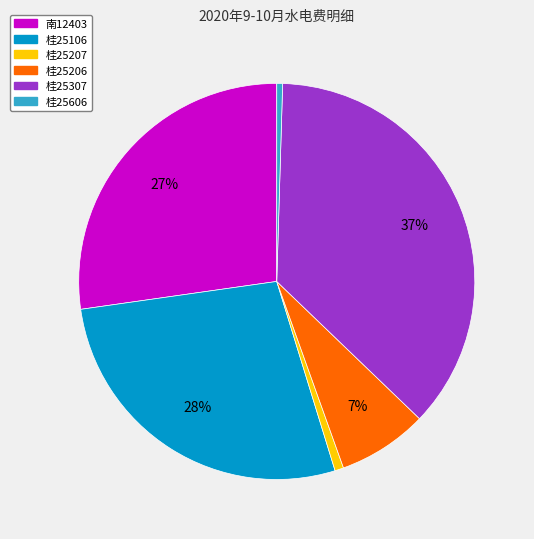

To the nearest percent, what is the average slice percentage?

17%